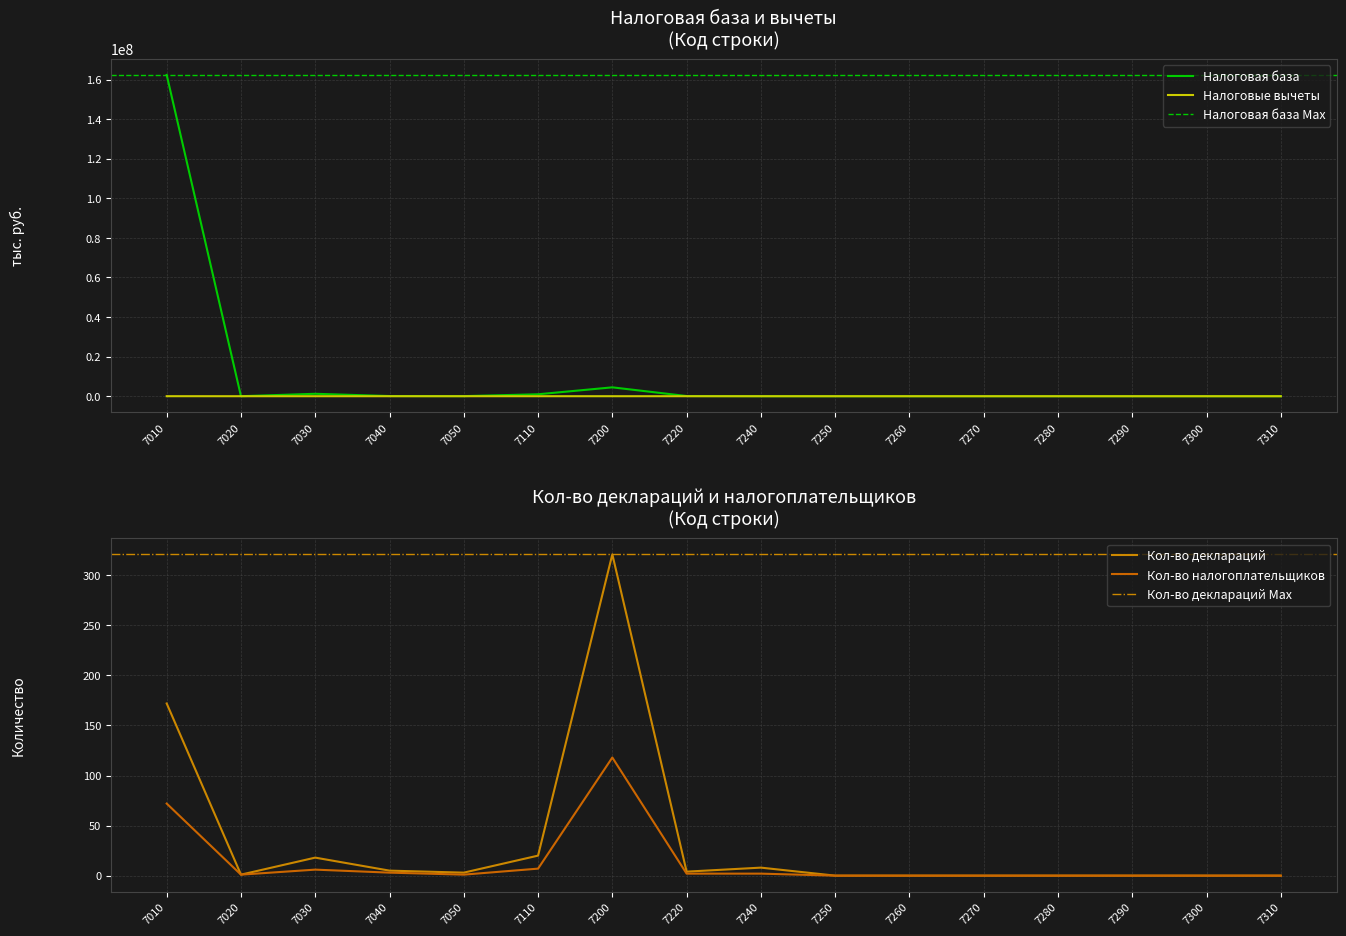

What is the difference between the maximum and minimum values in the Налоговая база series?

162355608